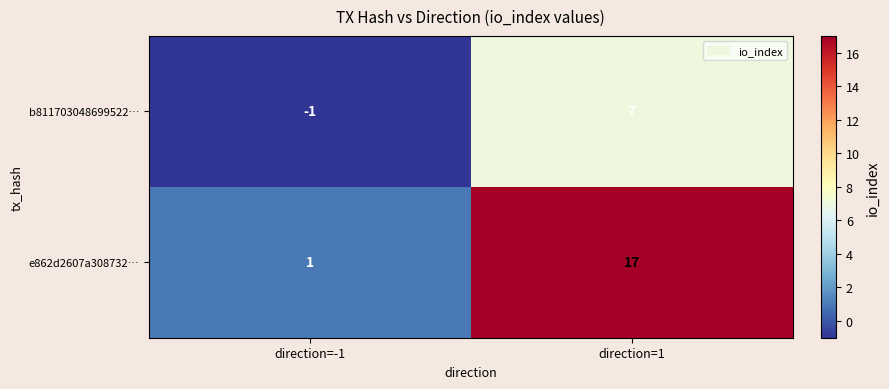

List the labels in order of b811703048699522… value, smallest first.

direction=-1, direction=1